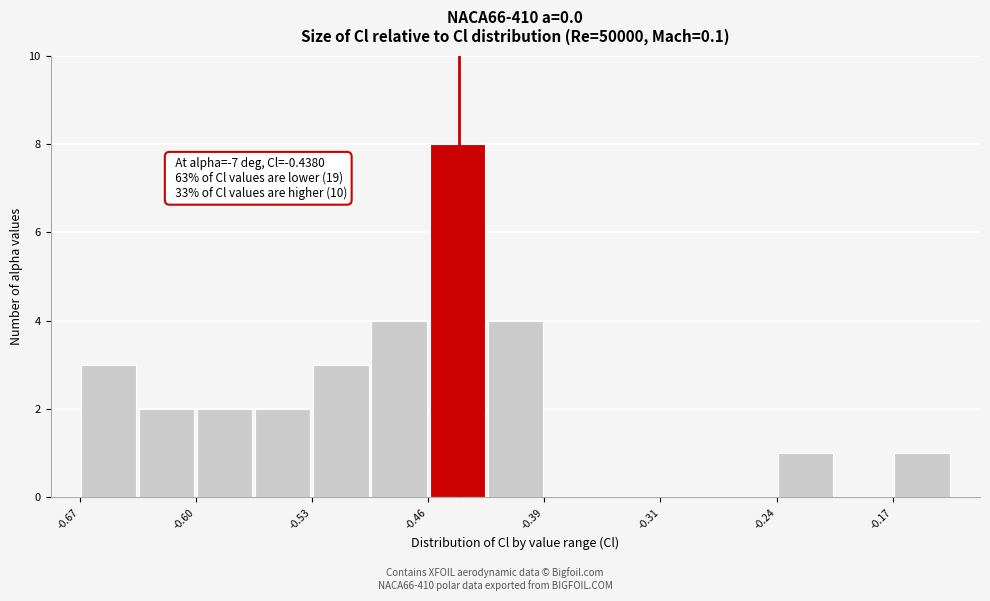

Around what value on the x-axis is the tallest bar? Give the approximate position of its centre, as read against the axis.

-0.44